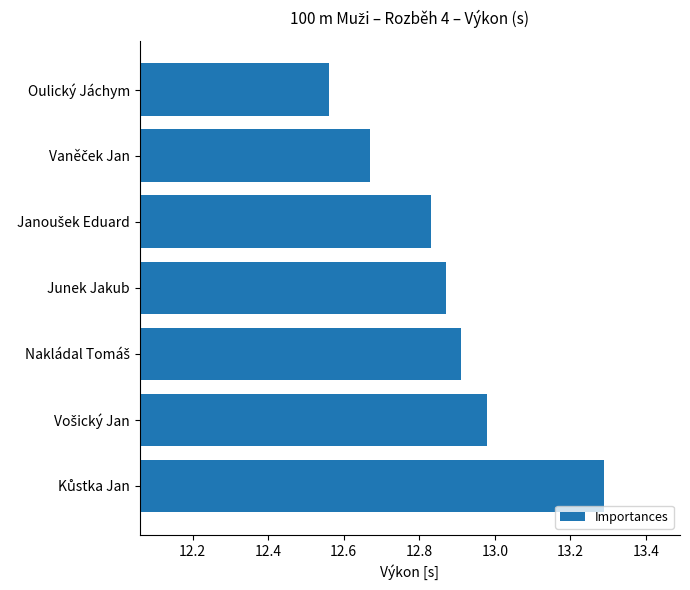

What is the difference between the maximum and minimum values?

0.7